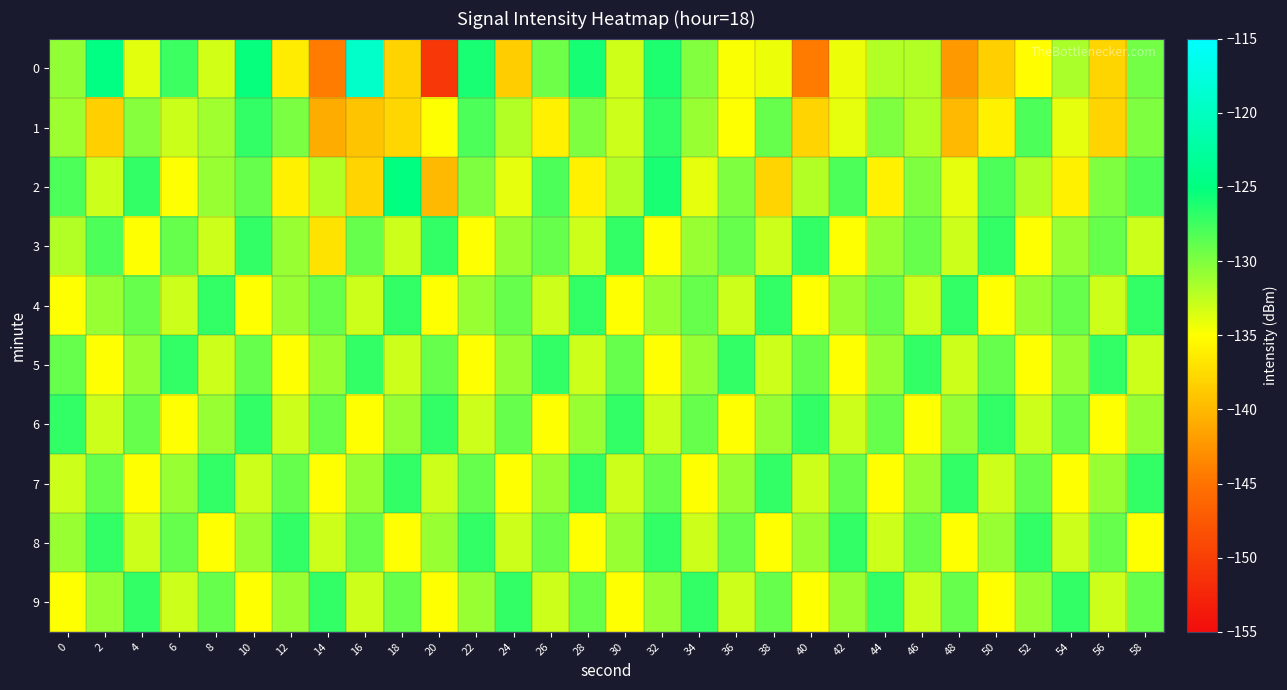

Reading left to right, extract all data points from this chart.

0: 0=-130.7	2=-124.8	4=-133.9	6=-127.4	8=-133.3	10=-125.3	12=-136.3	14=-144.2	16=-119.3	18=-138.1	20=-150.8	22=-125.9	24=-138.5	26=-129.3	28=-125.9	30=-133.1	32=-126.2	34=-130.1	36=-134.8	38=-134.3	40=-144.3	42=-134.3	44=-132.0	46=-132.0	48=-142.3	50=-138.4	52=-135.1	54=-131.7	56=-138.0	58=-129.5
1: 0=-131.2	2=-138.4	4=-130.3	6=-132.9	8=-131.3	10=-127.0	12=-129.8	14=-140.9	16=-139.1	18=-137.9	20=-135.0	22=-128.0	24=-132.0	26=-136.0	28=-130.0	30=-133.0	32=-127.0	34=-131.0	36=-135.0	38=-129.0	40=-138.0	42=-134.0	44=-130.0	46=-132.0	48=-140.0	50=-136.0	52=-128.0	54=-134.0	56=-138.0	58=-130.0
2: 0=-128.0	2=-133.0	4=-127.0	6=-135.0	8=-131.0	10=-129.0	12=-136.0	14=-132.0	16=-138.0	18=-125.0	20=-140.0	22=-130.0	24=-134.0	26=-128.0	28=-136.0	30=-132.0	32=-126.0	34=-134.0	36=-130.0	38=-138.0	40=-132.0	42=-128.0	44=-136.0	46=-130.0	48=-134.0	50=-128.0	52=-132.0	54=-136.0	56=-130.0	58=-128.0
3: 0=-132.0	2=-128.0	4=-135.0	6=-129.0	8=-133.0	10=-127.0	12=-131.0	14=-137.0	16=-129.0	18=-133.0	20=-127.0	22=-135.0	24=-131.0	26=-129.0	28=-133.0	30=-127.0	32=-135.0	34=-131.0	36=-129.0	38=-133.0	40=-127.0	42=-135.0	44=-131.0	46=-129.0	48=-133.0	50=-127.0	52=-135.0	54=-131.0	56=-129.0	58=-133.0
4: 0=-135.0	2=-131.0	4=-129.0	6=-133.0	8=-127.0	10=-135.0	12=-131.0	14=-129.0	16=-133.0	18=-127.0	20=-135.0	22=-131.0	24=-129.0	26=-133.0	28=-127.0	30=-135.0	32=-131.0	34=-129.0	36=-133.0	38=-127.0	40=-135.0	42=-131.0	44=-129.0	46=-133.0	48=-127.0	50=-135.0	52=-131.0	54=-129.0	56=-133.0	58=-127.0
5: 0=-129.0	2=-135.0	4=-131.0	6=-127.0	8=-133.0	10=-129.0	12=-135.0	14=-131.0	16=-127.0	18=-133.0	20=-129.0	22=-135.0	24=-131.0	26=-127.0	28=-133.0	30=-129.0	32=-135.0	34=-131.0	36=-127.0	38=-133.0	40=-129.0	42=-135.0	44=-131.0	46=-127.0	48=-133.0	50=-129.0	52=-135.0	54=-131.0	56=-127.0	58=-133.0
6: 0=-127.0	2=-133.0	4=-129.0	6=-135.0	8=-131.0	10=-127.0	12=-133.0	14=-129.0	16=-135.0	18=-131.0	20=-127.0	22=-133.0	24=-129.0	26=-135.0	28=-131.0	30=-127.0	32=-133.0	34=-129.0	36=-135.0	38=-131.0	40=-127.0	42=-133.0	44=-129.0	46=-135.0	48=-131.0	50=-127.0	52=-133.0	54=-129.0	56=-135.0	58=-131.0
7: 0=-133.0	2=-129.0	4=-135.0	6=-131.0	8=-127.0	10=-133.0	12=-129.0	14=-135.0	16=-131.0	18=-127.0	20=-133.0	22=-129.0	24=-135.0	26=-131.0	28=-127.0	30=-133.0	32=-129.0	34=-135.0	36=-131.0	38=-127.0	40=-133.0	42=-129.0	44=-135.0	46=-131.0	48=-127.0	50=-133.0	52=-129.0	54=-135.0	56=-131.0	58=-127.0
8: 0=-131.0	2=-127.0	4=-133.0	6=-129.0	8=-135.0	10=-131.0	12=-127.0	14=-133.0	16=-129.0	18=-135.0	20=-131.0	22=-127.0	24=-133.0	26=-129.0	28=-135.0	30=-131.0	32=-127.0	34=-133.0	36=-129.0	38=-135.0	40=-131.0	42=-127.0	44=-133.0	46=-129.0	48=-135.0	50=-131.0	52=-127.0	54=-133.0	56=-129.0	58=-135.0
9: 0=-135.0	2=-131.0	4=-127.0	6=-133.0	8=-129.0	10=-135.0	12=-131.0	14=-127.0	16=-133.0	18=-129.0	20=-135.0	22=-131.0	24=-127.0	26=-133.0	28=-129.0	30=-135.0	32=-131.0	34=-127.0	36=-133.0	38=-129.0	40=-135.0	42=-131.0	44=-127.0	46=-133.0	48=-129.0	50=-135.0	52=-131.0	54=-127.0	56=-133.0	58=-129.0